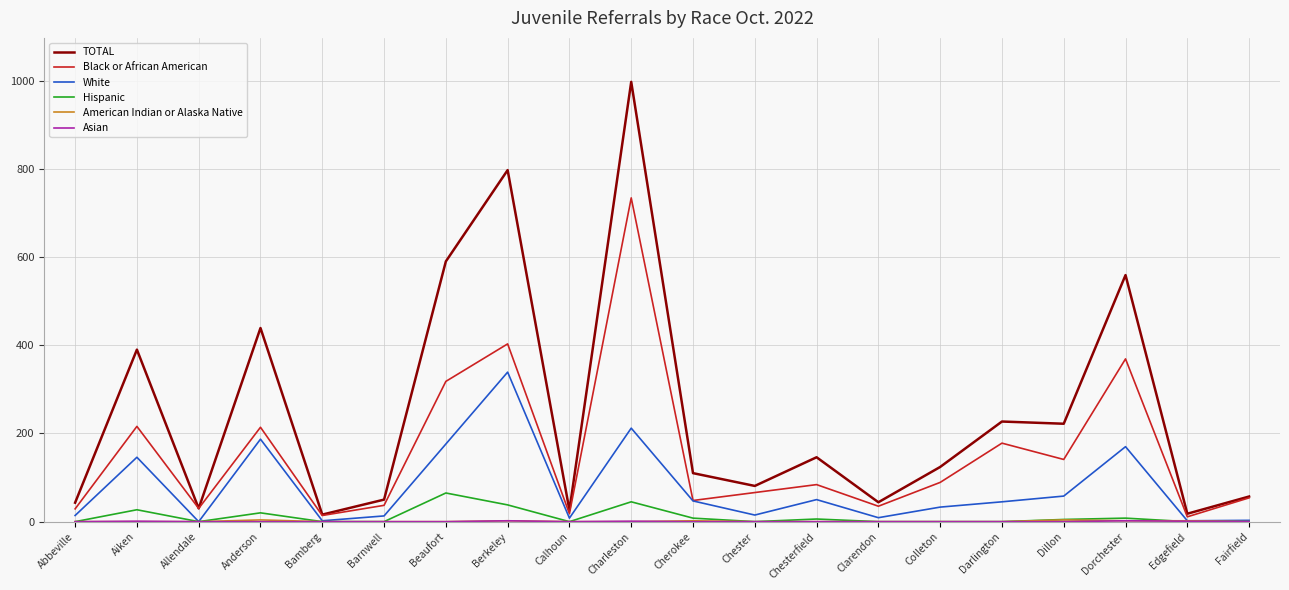

Which series has the widest spread of values?

TOTAL